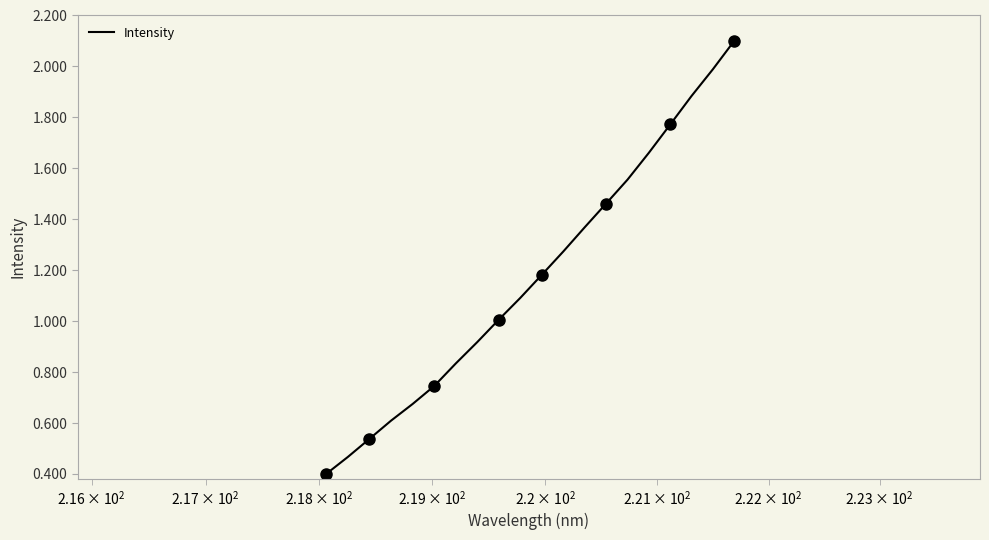

What is the maximum value for Intensity?

2.1